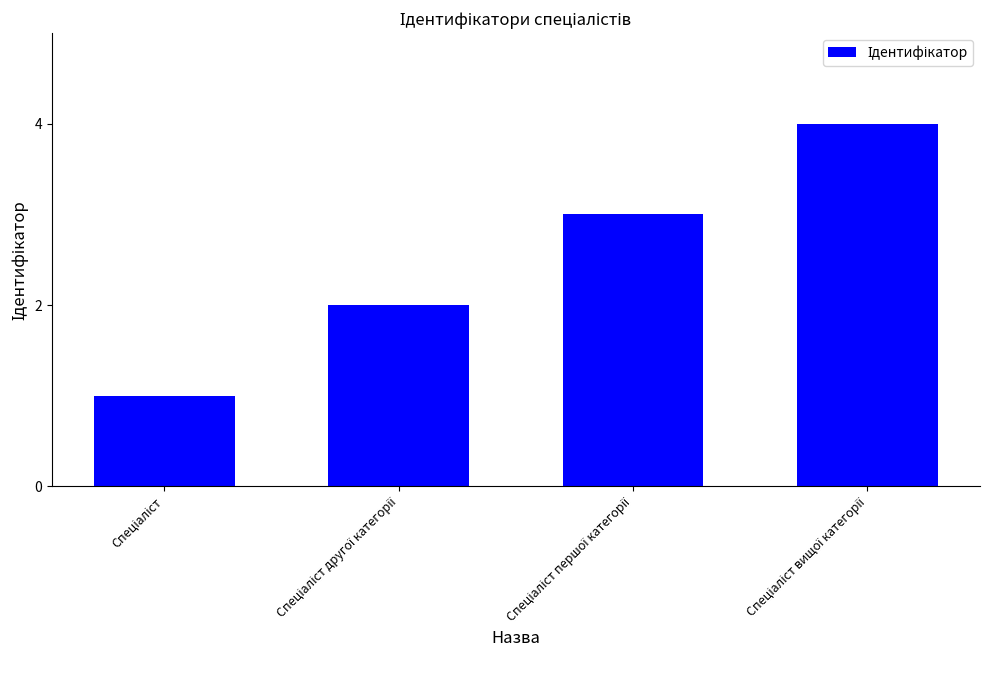

What is the sum of all values?

10